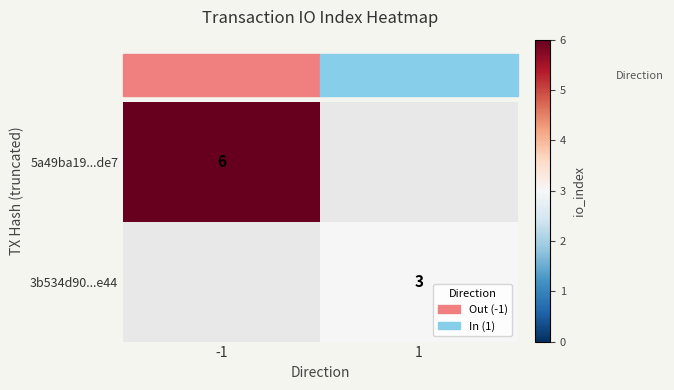

What is the maximum value shown in the chart?

6.0